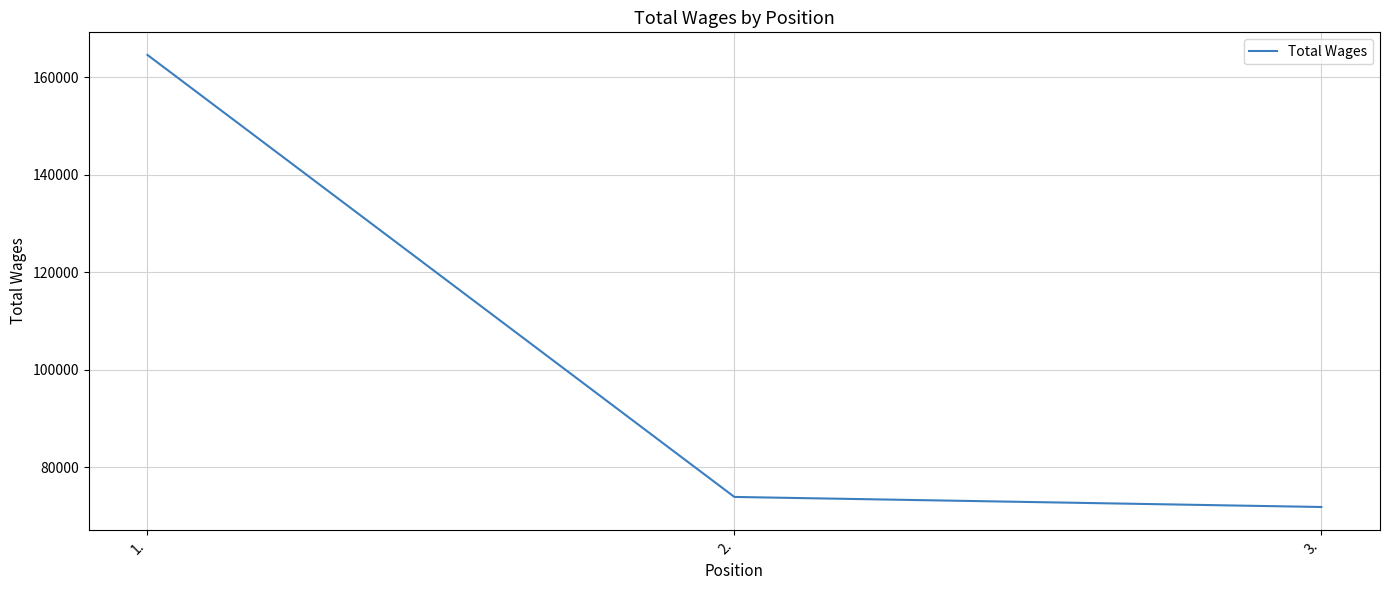

Reading left to right, extract all data points from this chart.

164539	73935	71873